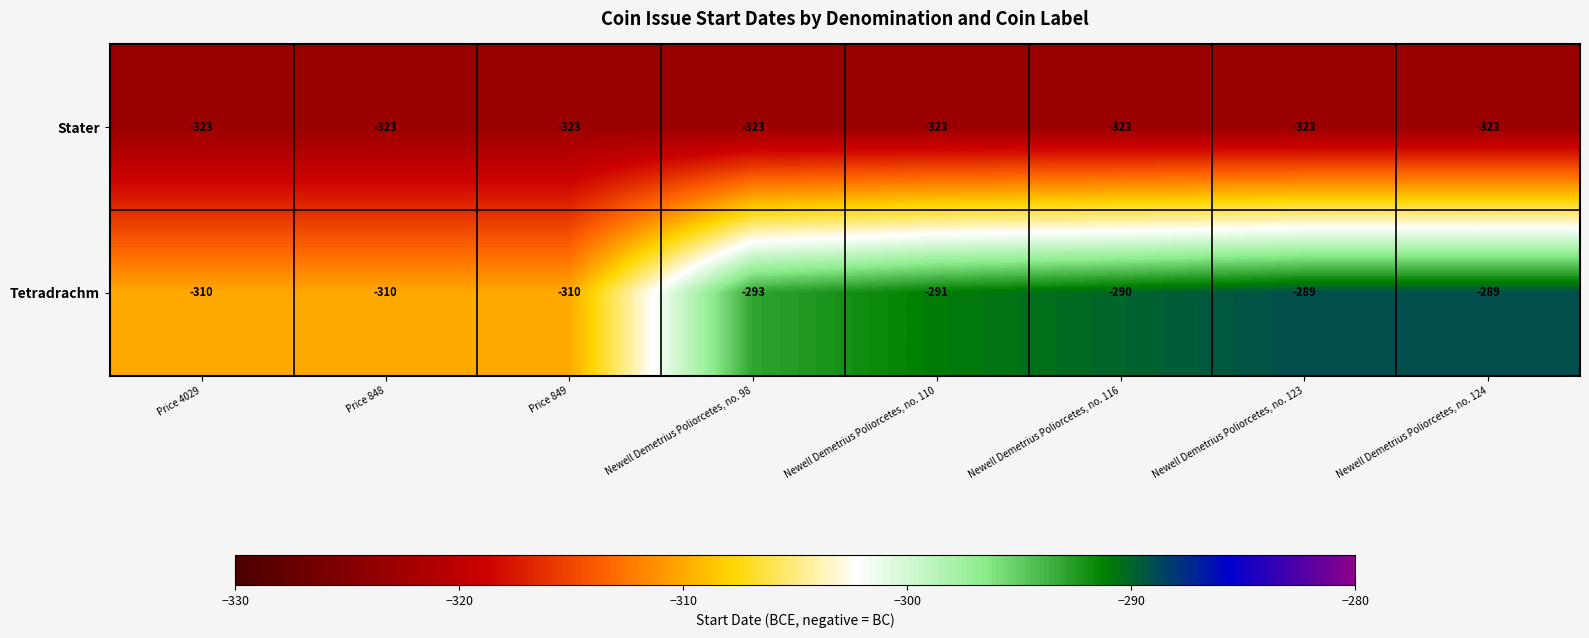

Which series changed the most between Newell Demetrius Poliorcetes, no. 116 and Newell Demetrius Poliorcetes, no. 124?

Tetradrachm